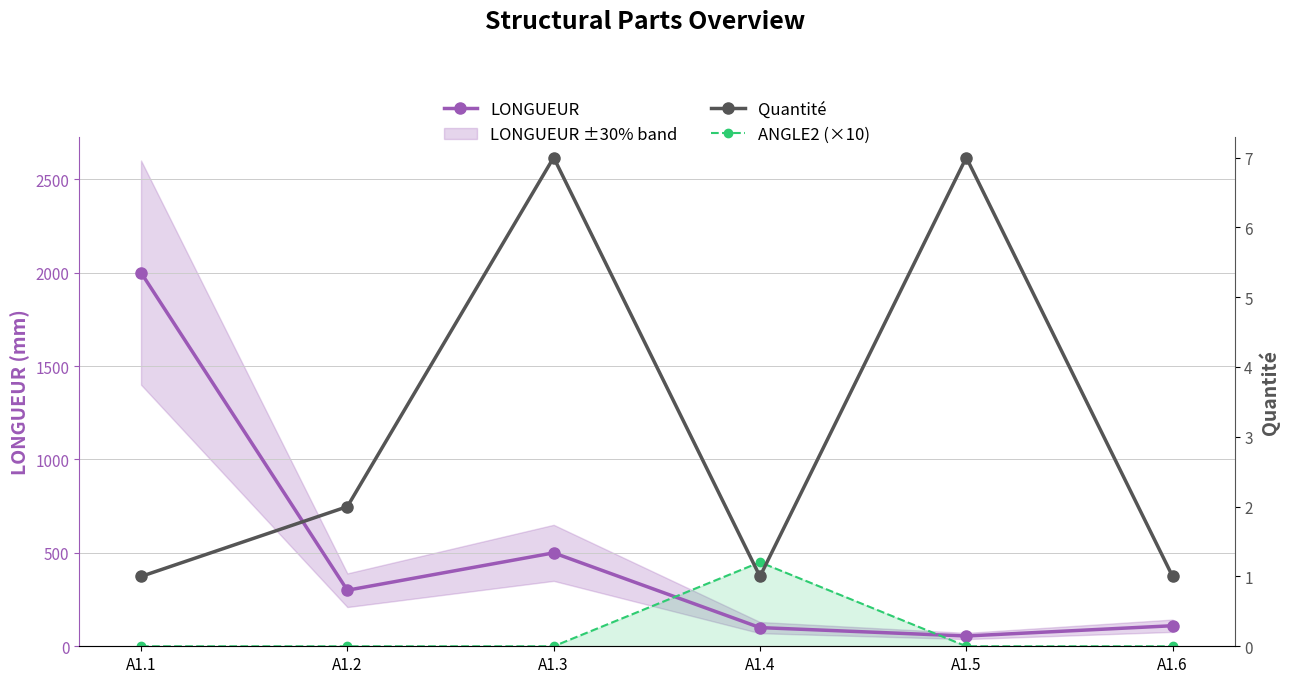

What is the total value across all series at A1.3?

507